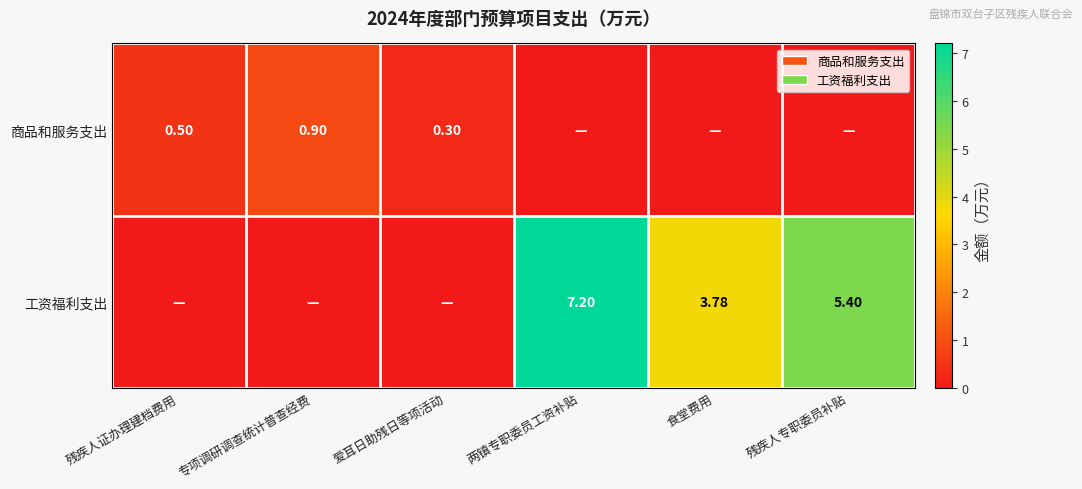

Count the number of data series in this chart.

2